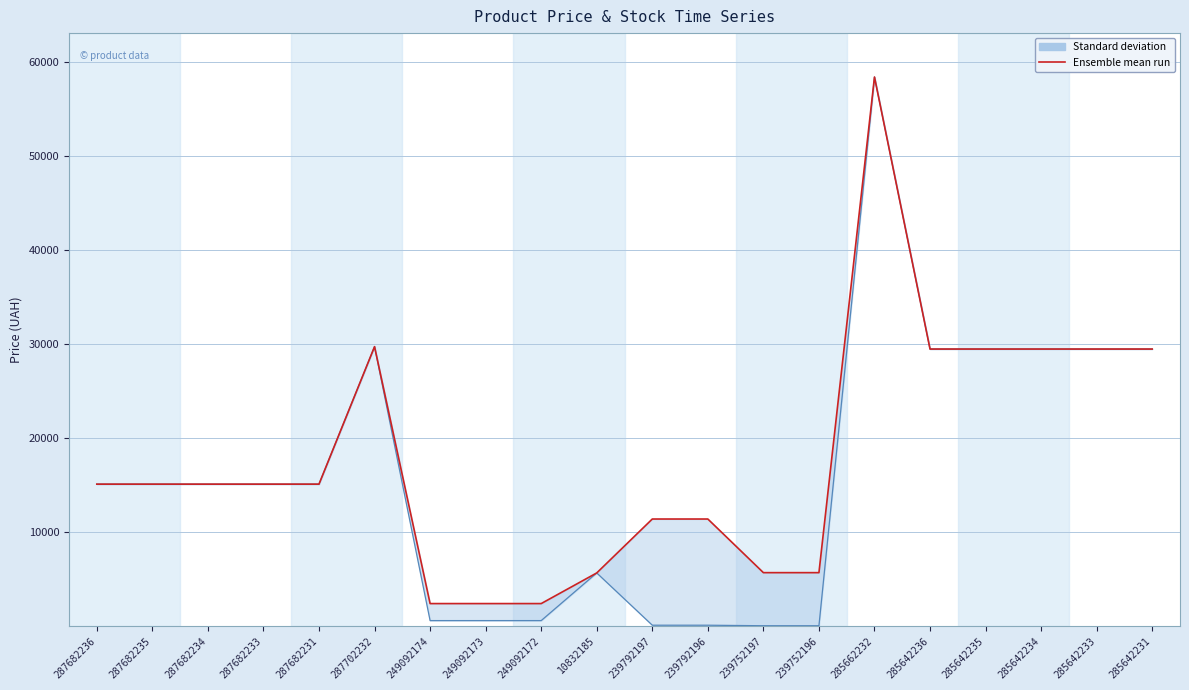

What is the sum of all values?

358379.6